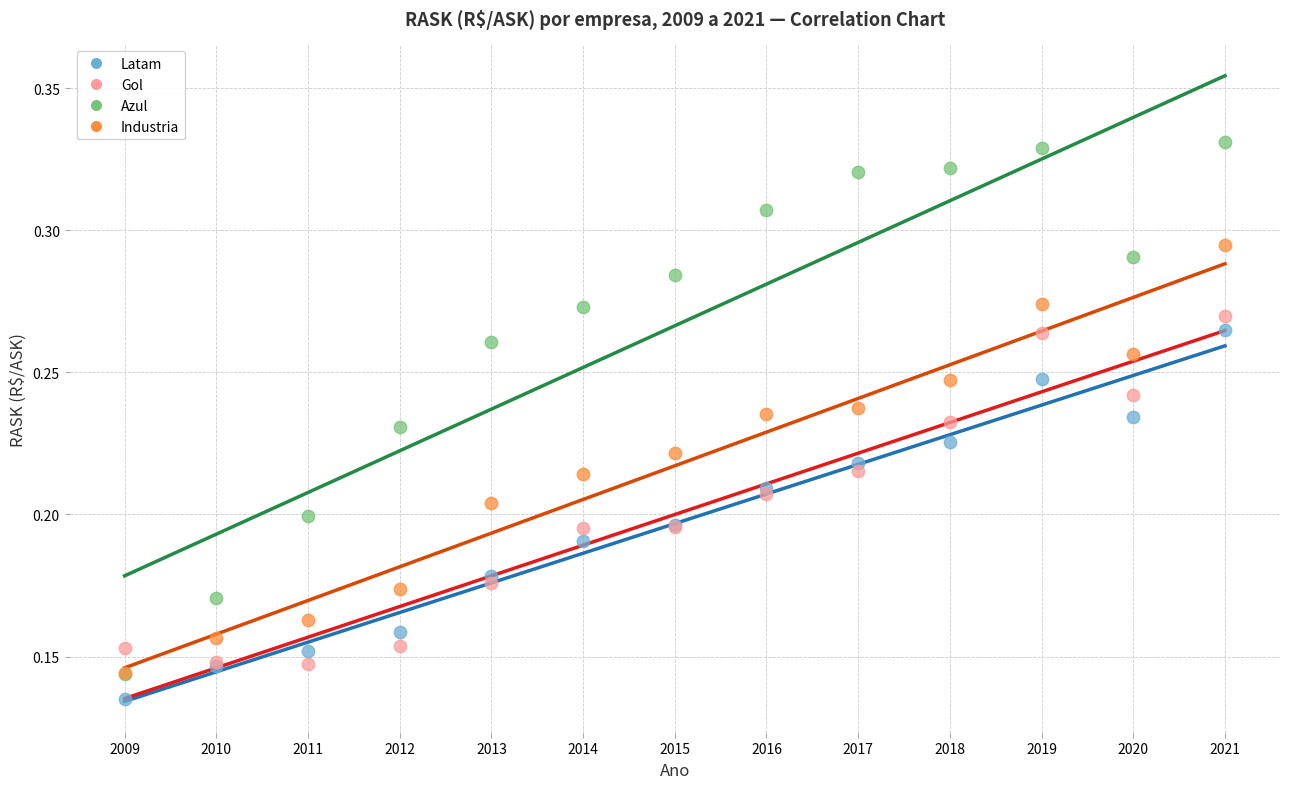

What are all the series names shown in the legend?

Latam, Gol, Azul, Industria